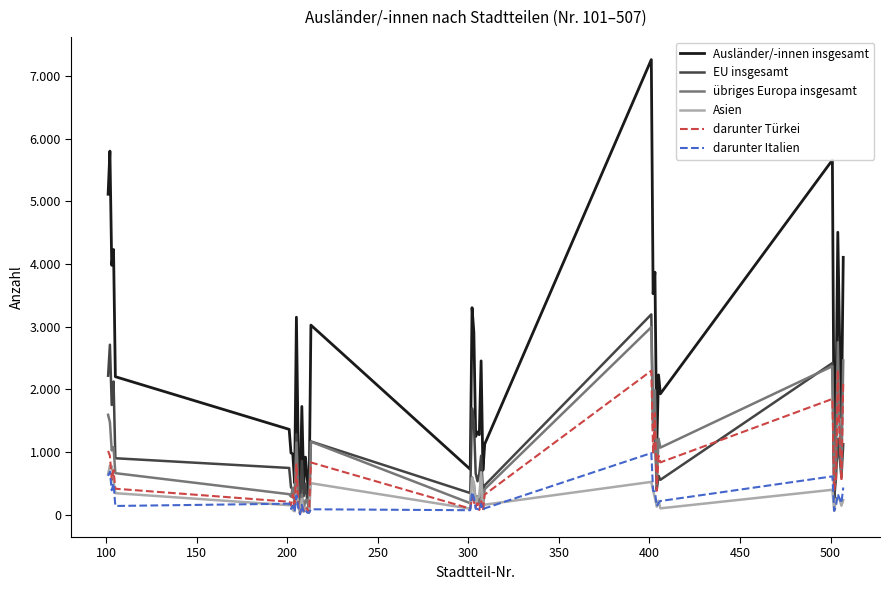

Does the chart have visible grid lines?

No